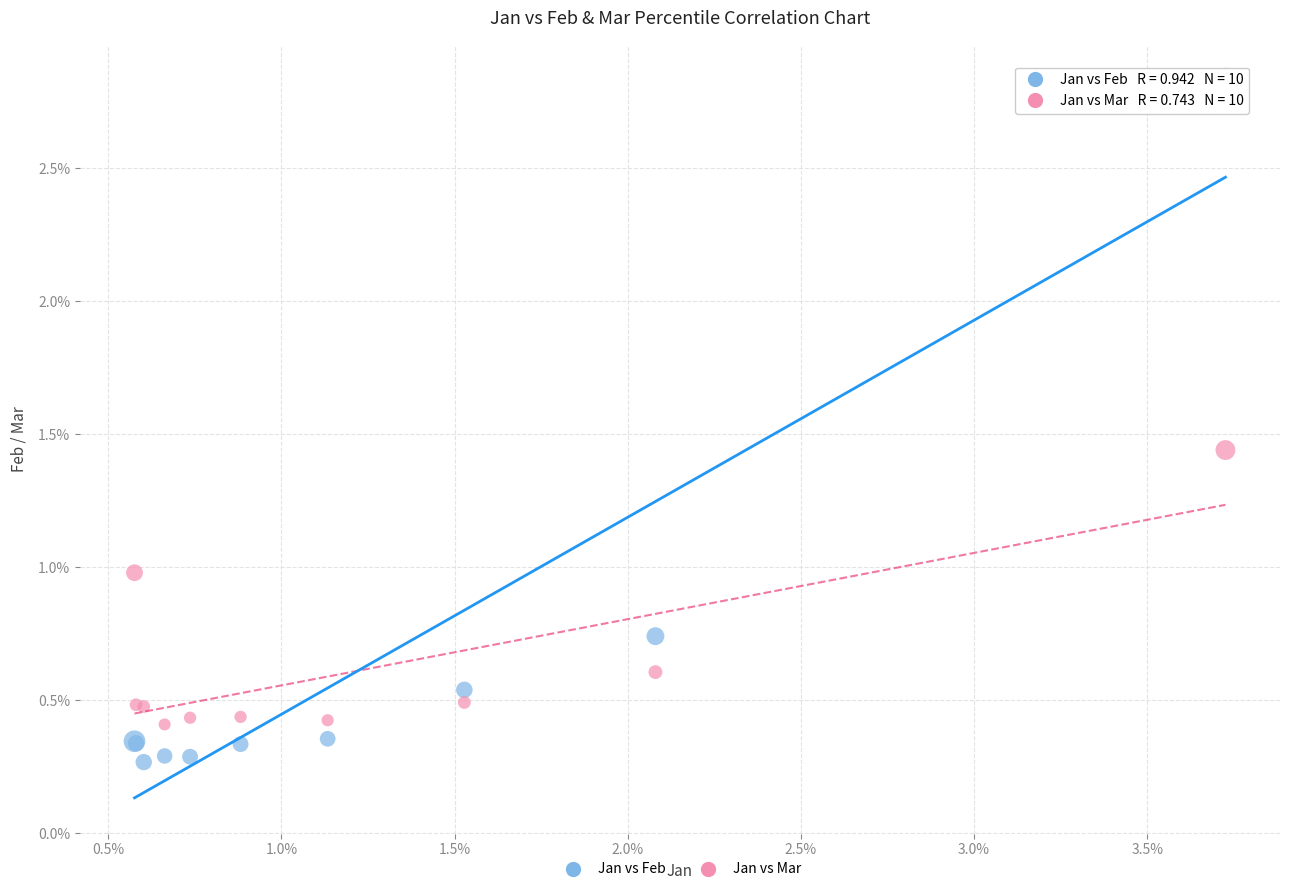

What is the X range (max minus min) for the scatter plot?

3.2